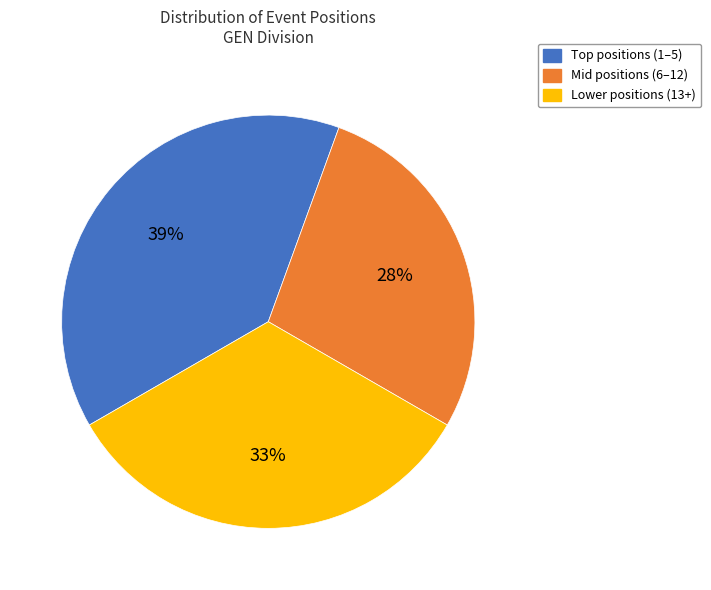

To the nearest percent, what is the average slice percentage?

33%